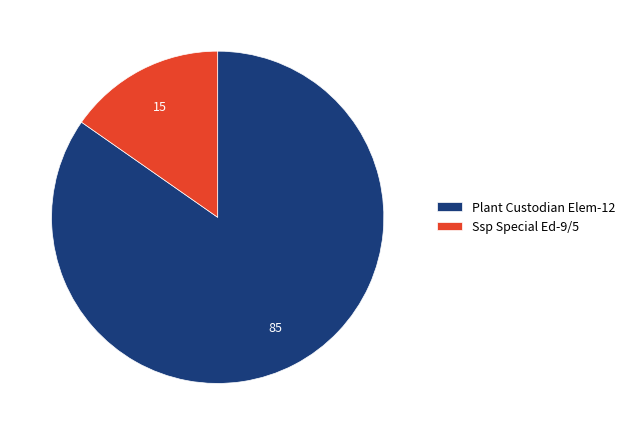

Combined, do Ssp Special Ed-9/5 and Plant Custodian Elem-12 account for over 50%?

Yes